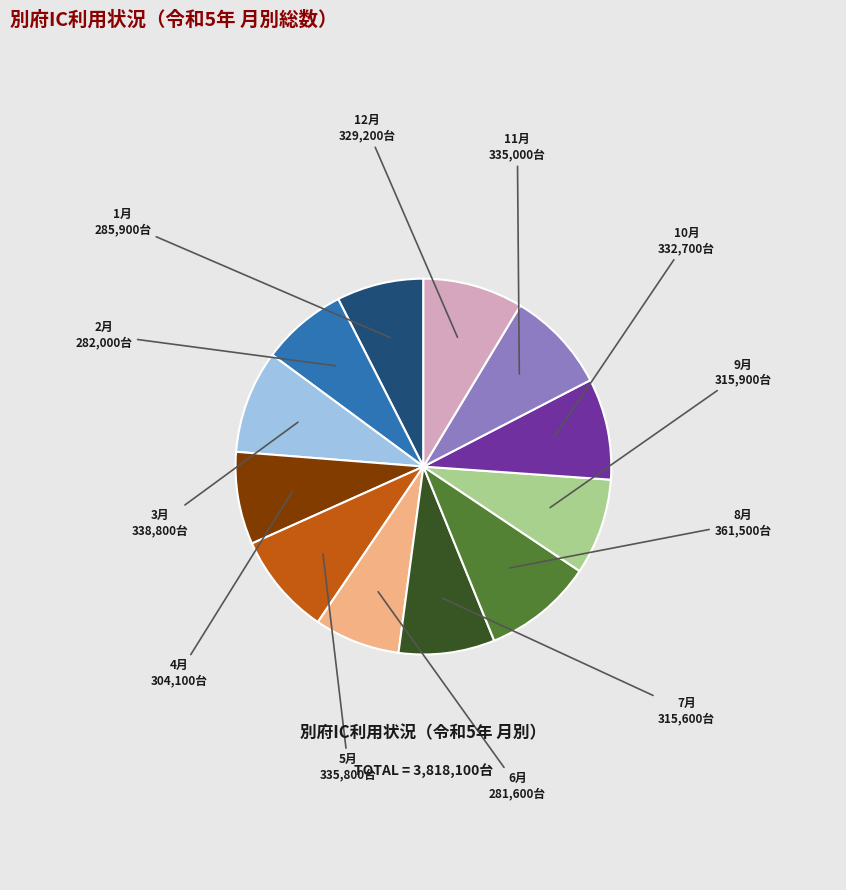

True or false: 6月 accounts for 1% of the total.

False